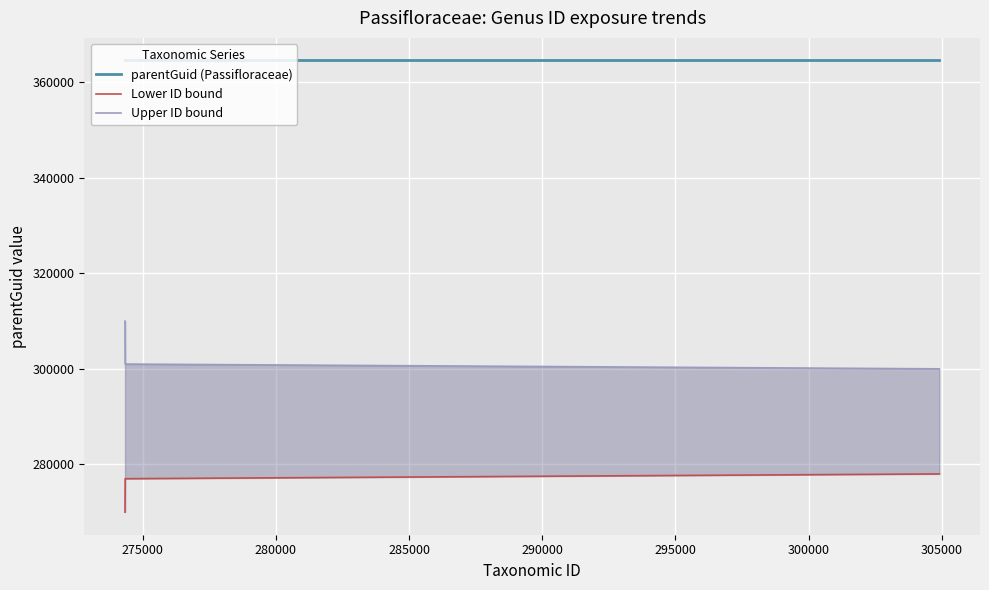

True or false: Upper ID bound and Lower ID bound intersect in this chart.

False